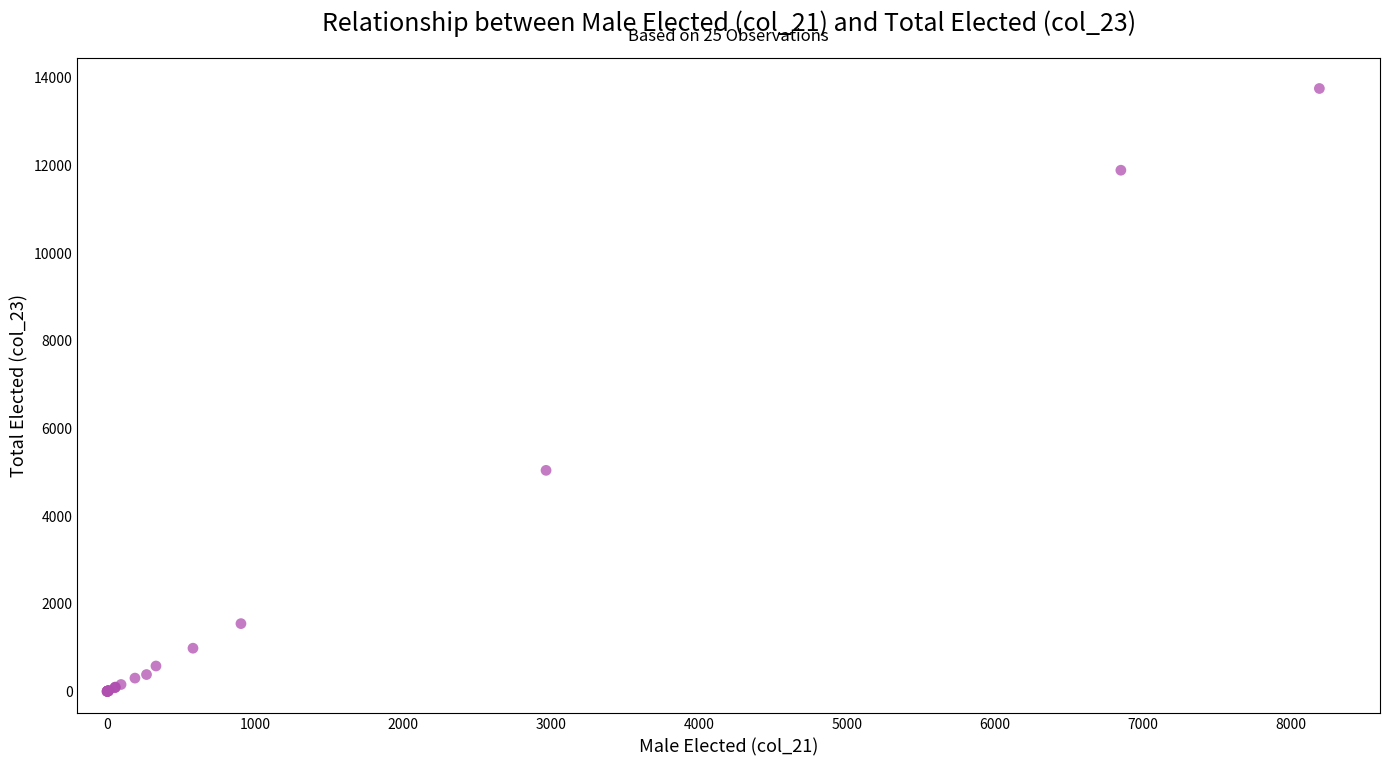

What Y value in the scatter plot is closest to 6879?

5045